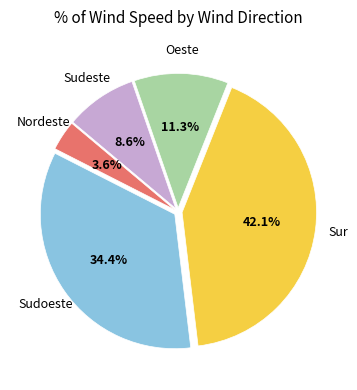

Does any single category account for the majority?

No